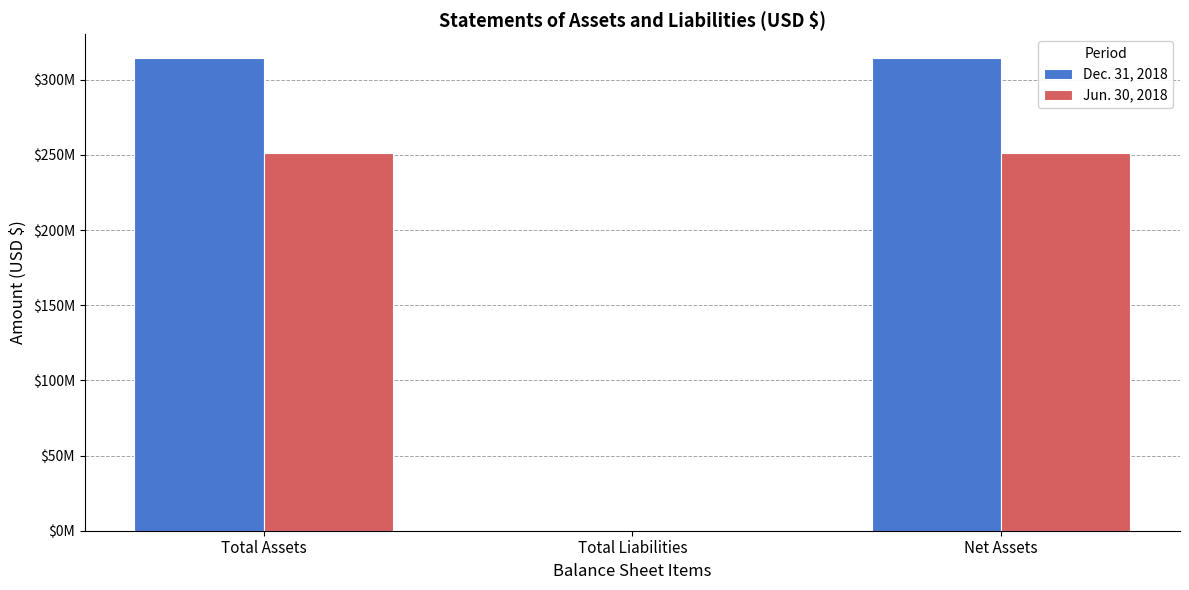

Which series has the largest total across all categories?

Dec. 31, 2018